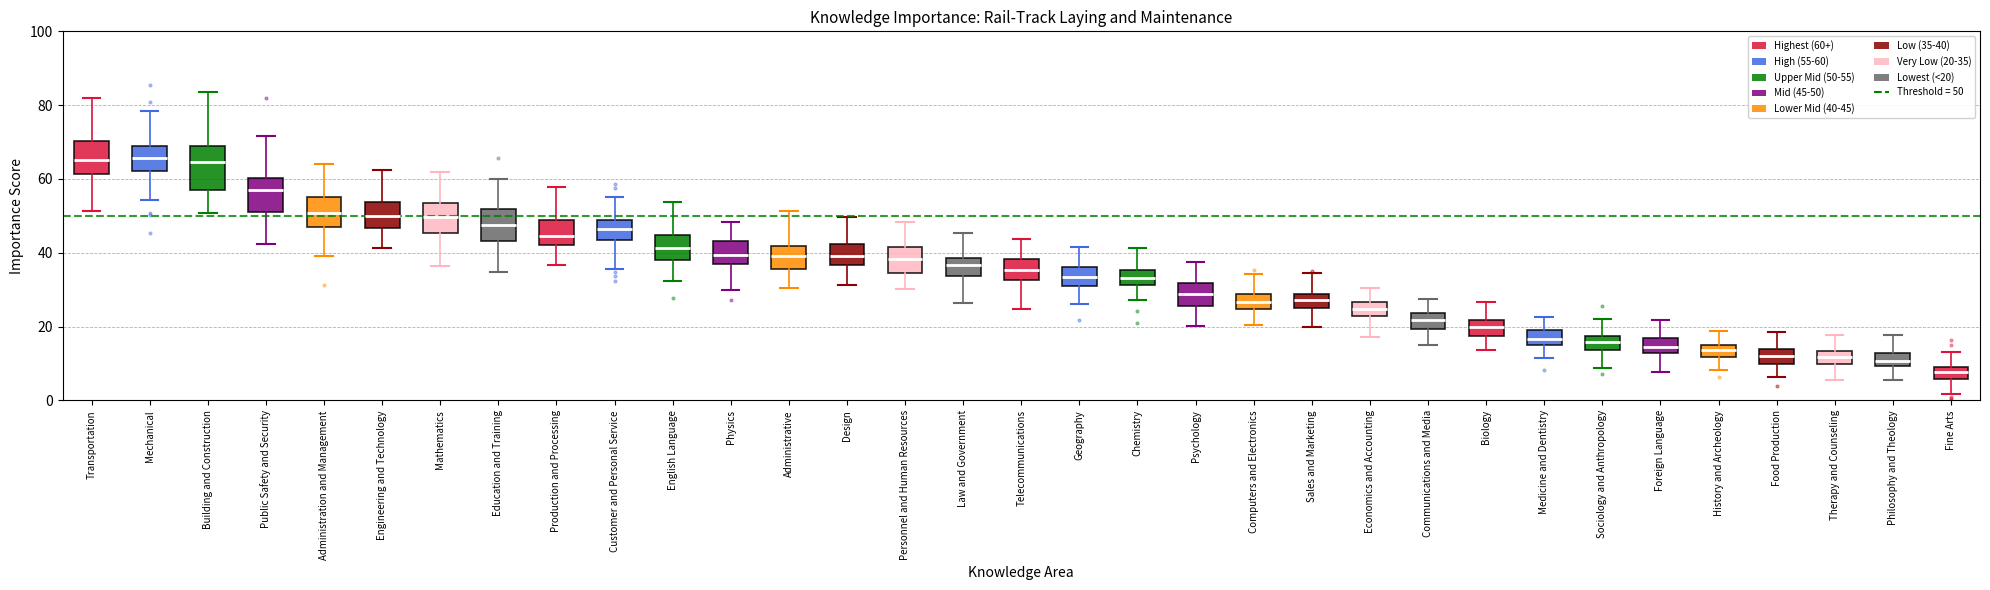

Reading left to right, read every box against the y-axis: the position of its median line, the range the box covers, and the ends of its whiskers. The values are not printed on the chart, so give them approximately, as read against the axis.

Transportation: median 66, box 62 to 70, whiskers 52 to 82
Mechanical: median 66, box 62 to 68, whiskers 54 to 78
Building and Construction: median 64, box 58 to 68, whiskers 50 to 84
Public Safety and Security: median 58, box 52 to 60, whiskers 42 to 72
Administration and Management: median 50, box 46 to 56, whiskers 40 to 64
Engineering and Technology: median 50, box 46 to 54, whiskers 42 to 62
Mathematics: median 50, box 46 to 54, whiskers 36 to 62
Education and Training: median 48, box 44 to 52, whiskers 34 to 60
Production and Processing: median 44, box 42 to 48, whiskers 36 to 58
Customer and Personal Service: median 46, box 44 to 48, whiskers 36 to 56
English Language: median 42, box 38 to 44, whiskers 32 to 54
Physics: median 40, box 38 to 44, whiskers 30 to 48
Administrative: median 40, box 36 to 42, whiskers 30 to 52
Design: median 40, box 36 to 42, whiskers 32 to 50
Personnel and Human Resources: median 38, box 34 to 42, whiskers 30 to 48
Law and Government: median 36, box 34 to 38, whiskers 26 to 46
Telecommunications: median 36, box 32 to 38, whiskers 24 to 44
Geography: median 34, box 30 to 36, whiskers 26 to 42
Chemistry: median 34, box 32 to 36, whiskers 28 to 42
Psychology: median 28, box 26 to 32, whiskers 20 to 38
Computers and Electronics: median 26, box 24 to 28, whiskers 20 to 34
Sales and Marketing: median 28 (inside the box), box 24 to 28, whiskers 20 to 34
Economics and Accounting: median 24, box 22 to 26, whiskers 18 to 30
Communications and Media: median 22, box 20 to 24, whiskers 16 to 28
Biology: median 20, box 18 to 22, whiskers 14 to 26
Medicine and Dentistry: median 16 (inside the box), box 16 to 20, whiskers 12 to 22
Sociology and Anthropology: median 16, box 14 to 18, whiskers 8 to 22
Foreign Language: median 14, box 12 to 18, whiskers 8 to 22
History and Archeology: median 14, box 12 to 16, whiskers 8 to 18
Food Production: median 12, box 10 to 14, whiskers 6 to 18
Therapy and Counseling: median 12, box 10 to 14, whiskers 6 to 18
Philosophy and Theology: median 10 (inside the box), box 10 to 12, whiskers 6 to 18
Fine Arts: median 8 (inside the box), box 6 to 8, whiskers 2 to 14